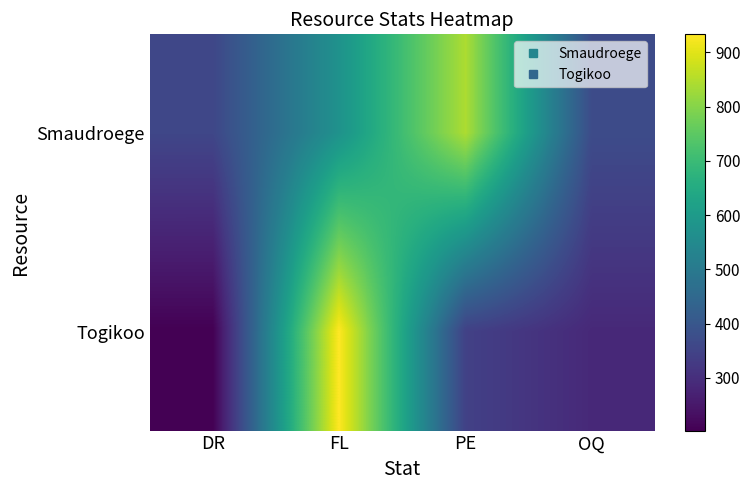

List the series in order of their peak value, lowest first.

Smaudroege, Togikoo